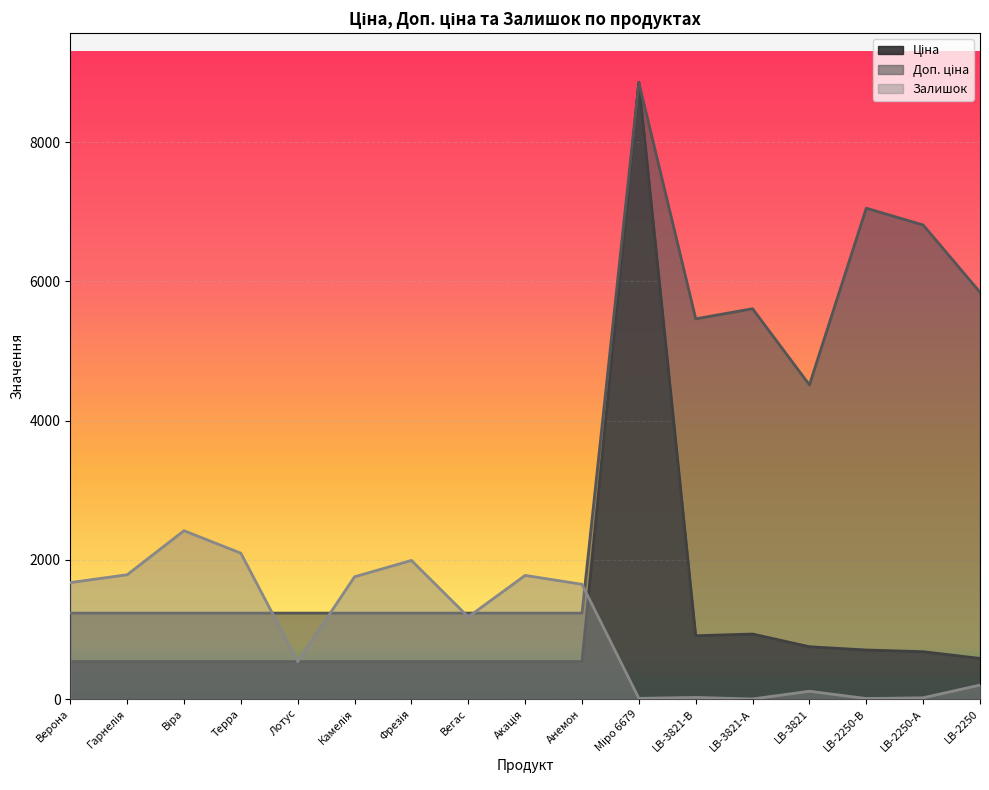

How many lines are shown in the chart?

3